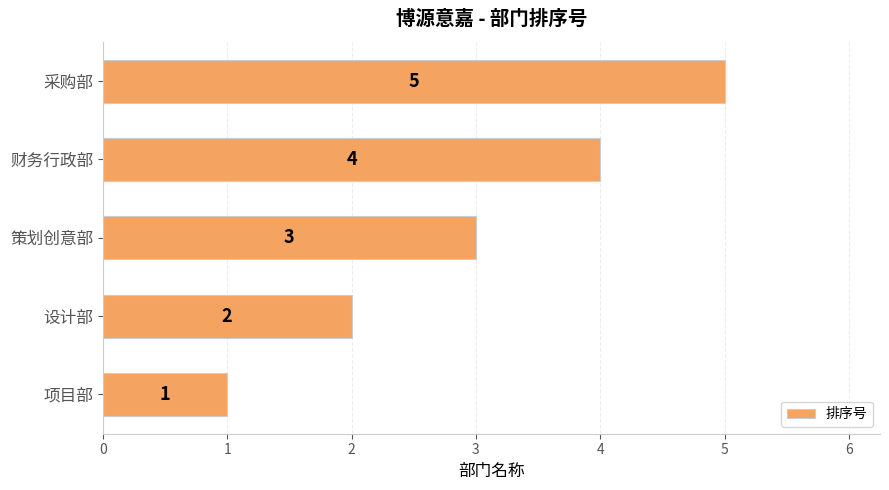

What is the change in value from 项目部 to 财务行政部?

+3